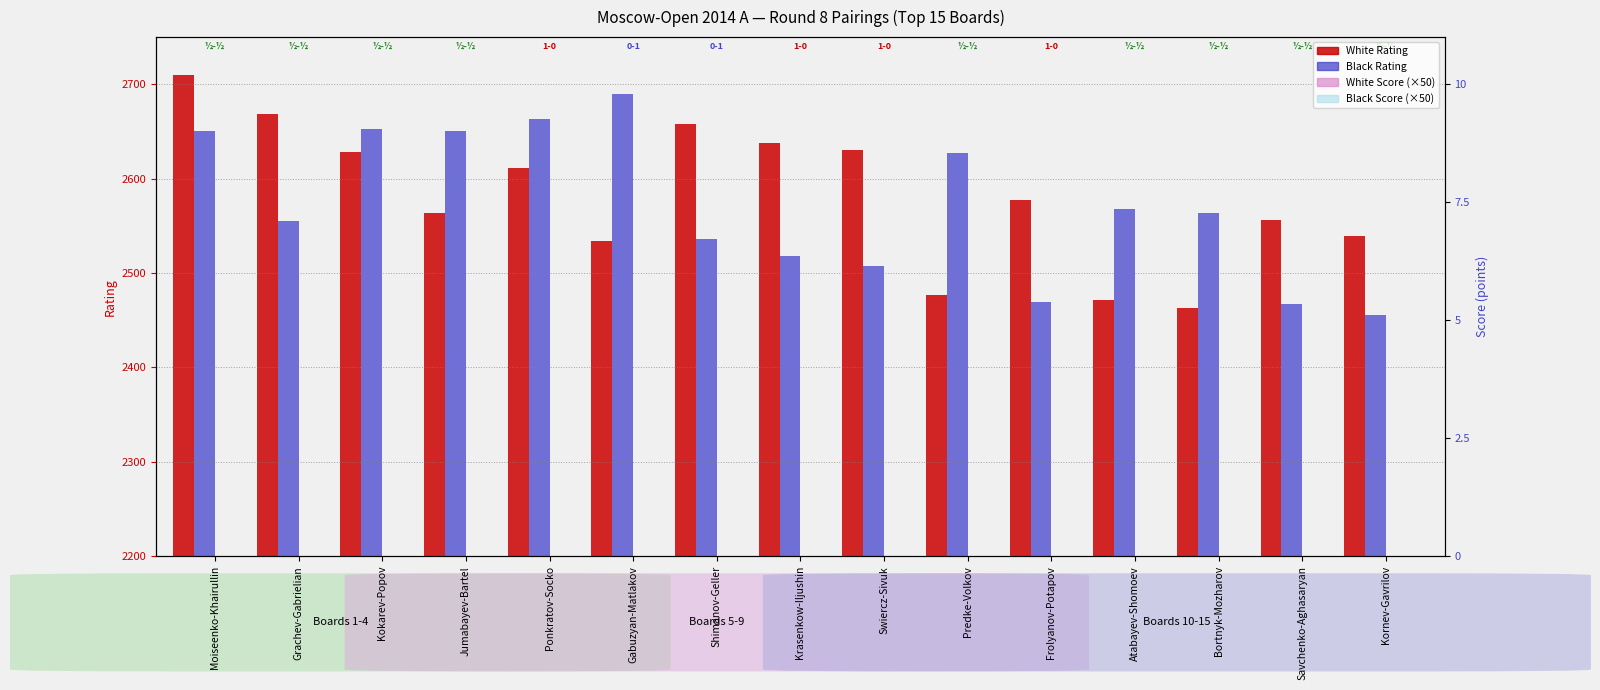

Which label corresponds to the smallest value in the chart?

Gabuzyan-Matlakov